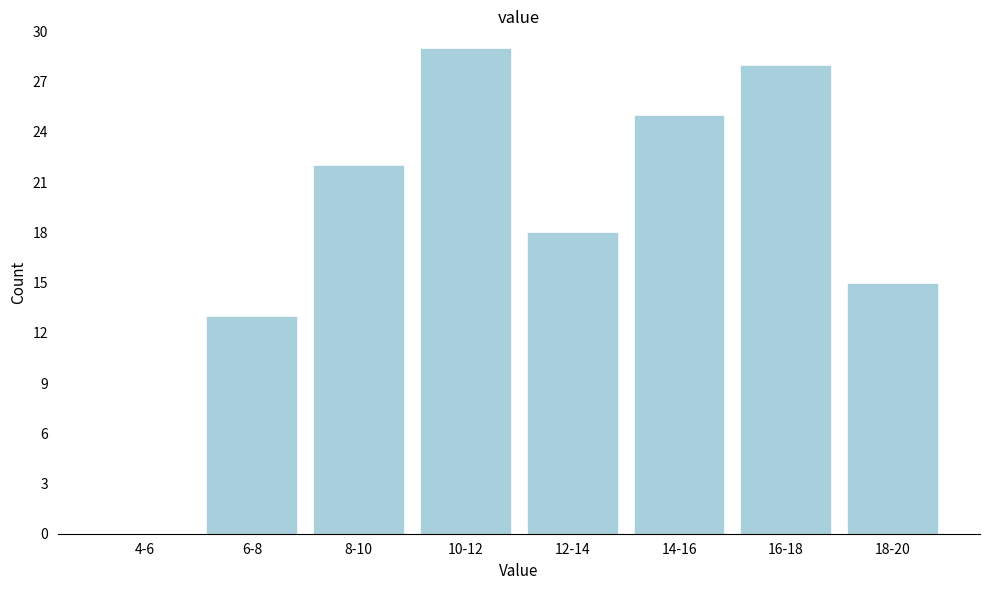

Reading left to right, extract all data points from this chart.

4-6=0	6-8=13	8-10=22	10-12=29	12-14=18	14-16=25	16-18=28	18-20=15